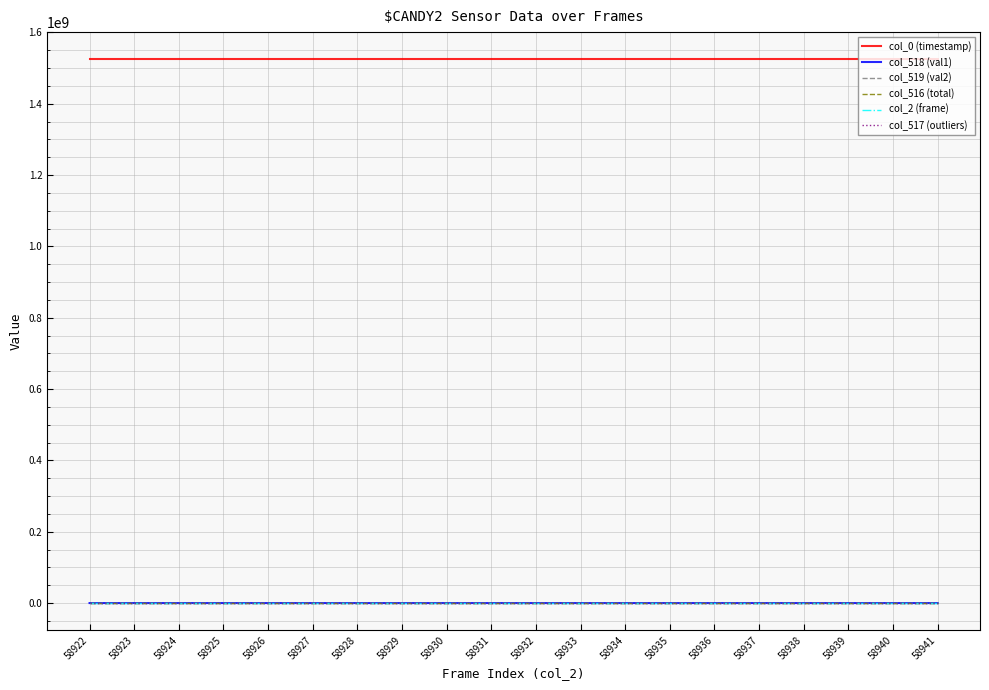

What is the average value of the col_518 (val1) series?

19912.2